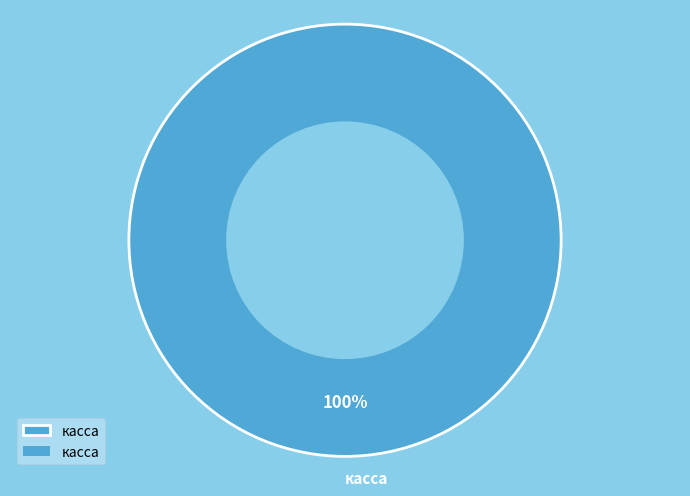

Which category accounts for the majority?

касса